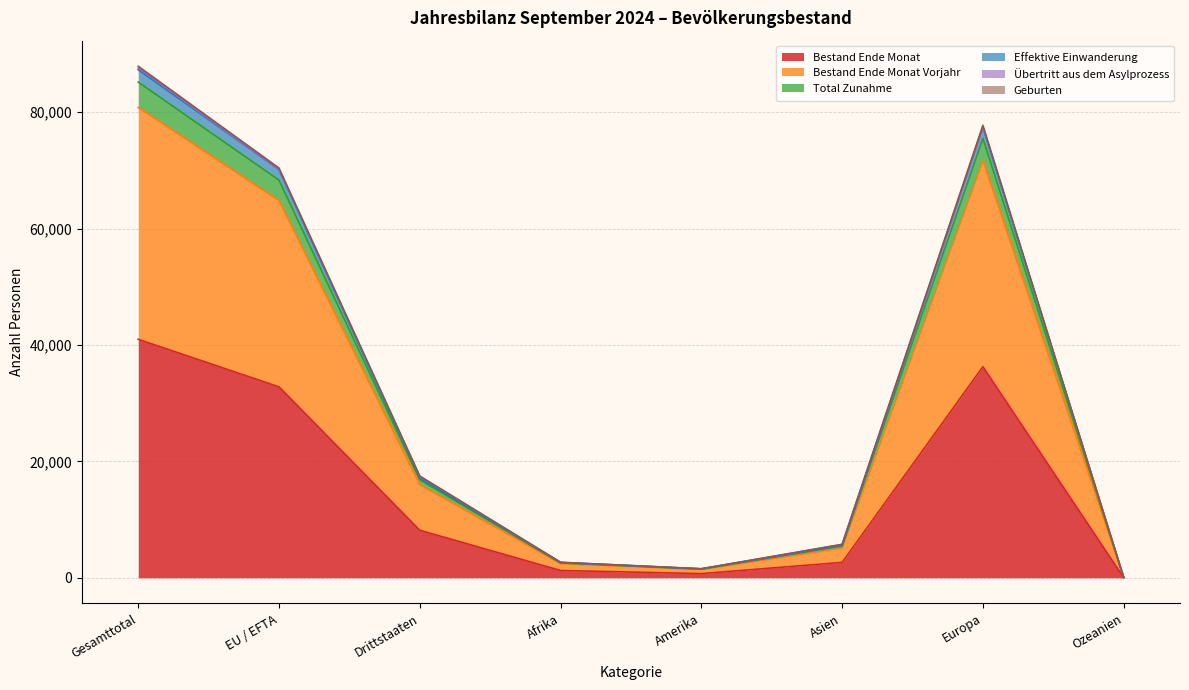

At which category does Geburten reach its first local peak?

Europa